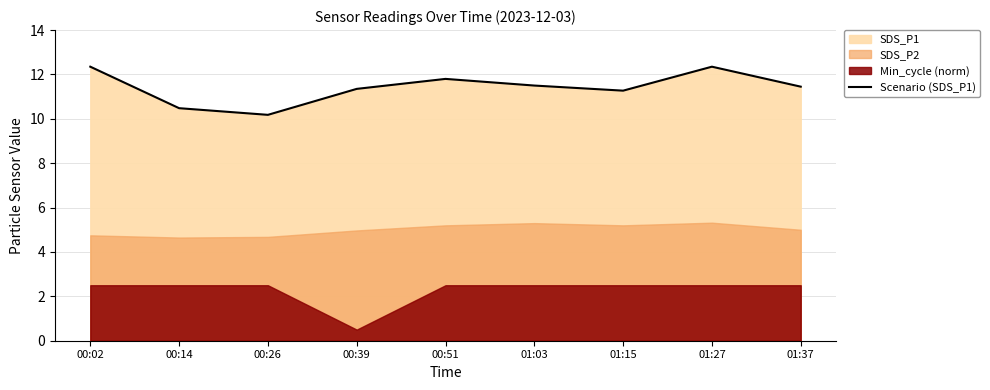

List the labels in order of value, largest first.

00:02, 01:27, 00:51, 01:03, 01:37, 00:39, 01:15, 00:14, 00:26